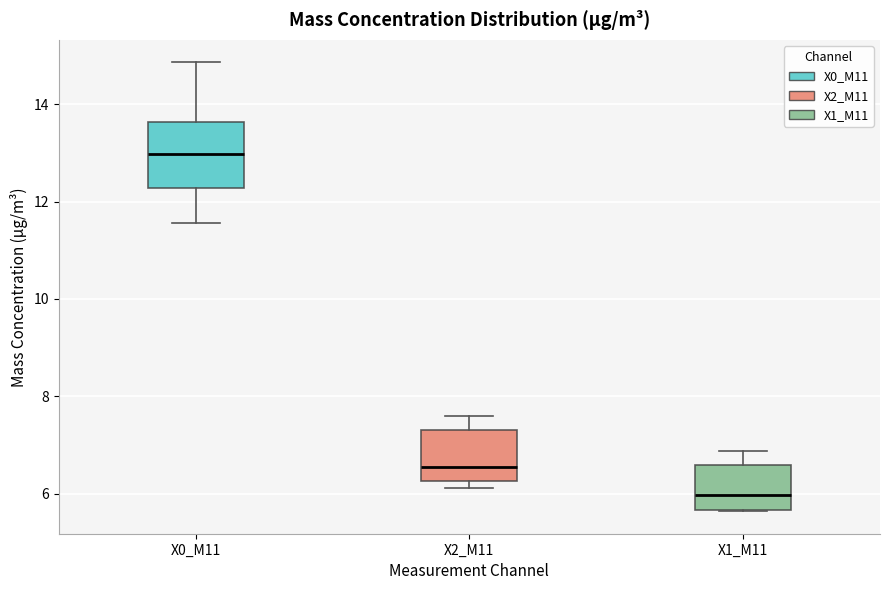

Reading left to right, transcribe this box plot: for each box, give where its median line is, the range the box spans, and where its two whiskers end, as read against the y-axis. The values are not printed on the chart, so give them approximately, as read against the axis.

X0_M11: median 13.0, box 12.2 to 13.6, whiskers 11.6 to 14.8
X2_M11: median 6.6, box 6.2 to 7.4, whiskers 6.2 (just below the box's lower edge) to 7.6
X1_M11: median 6.0, box 5.6 to 6.6, whiskers 5.6 to 6.8